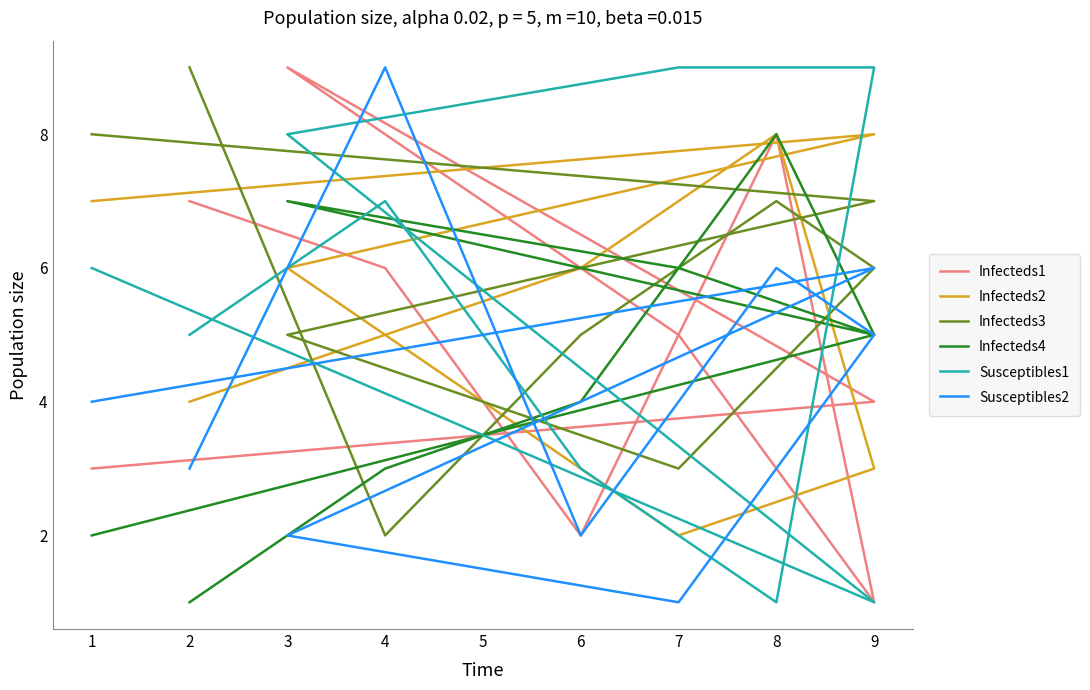

How many times do Infecteds2 and Infecteds1 cross each other?

3